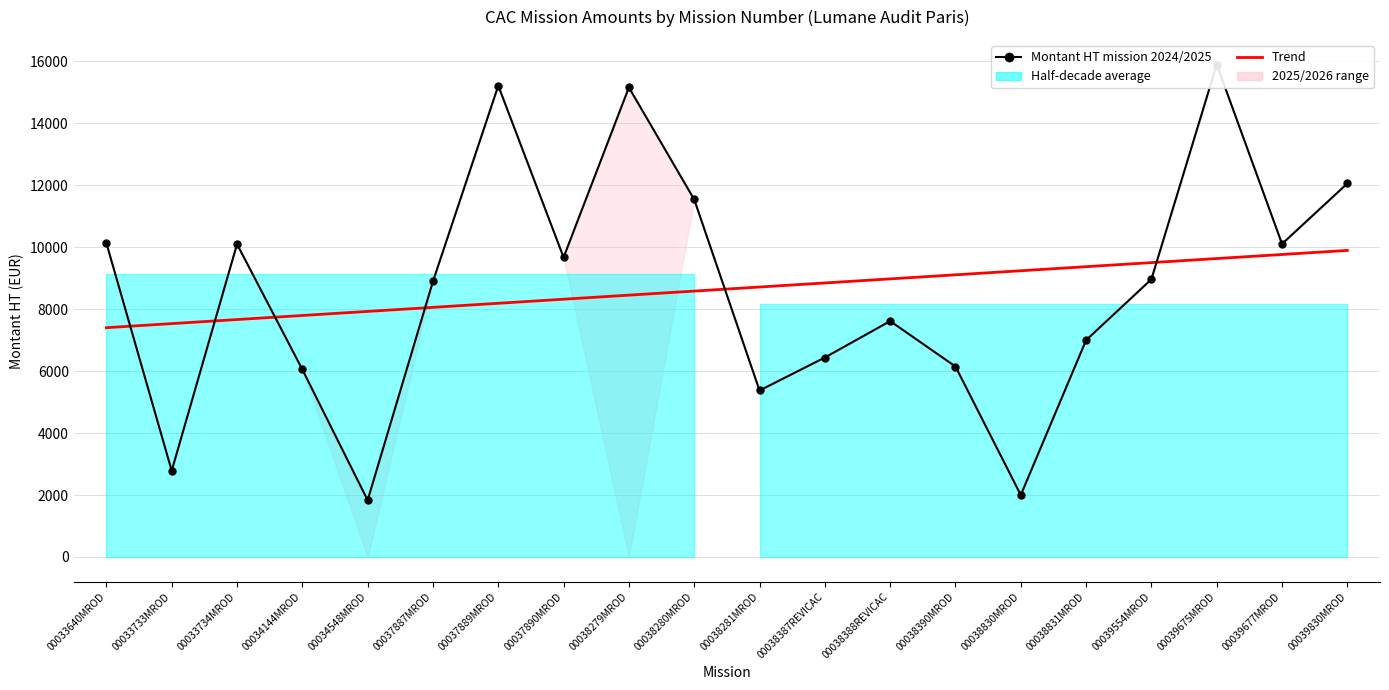

What is the difference between the maximum and minimum values in the Trend series?

2494.6